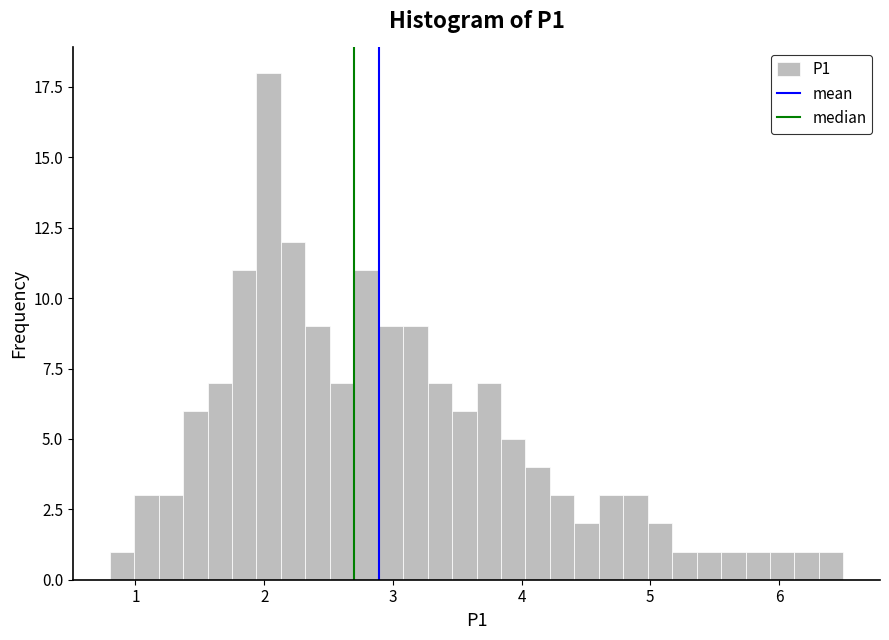

Around what value on the x-axis is the tallest bar? Give the approximate position of its centre, as read against the axis.

2.0